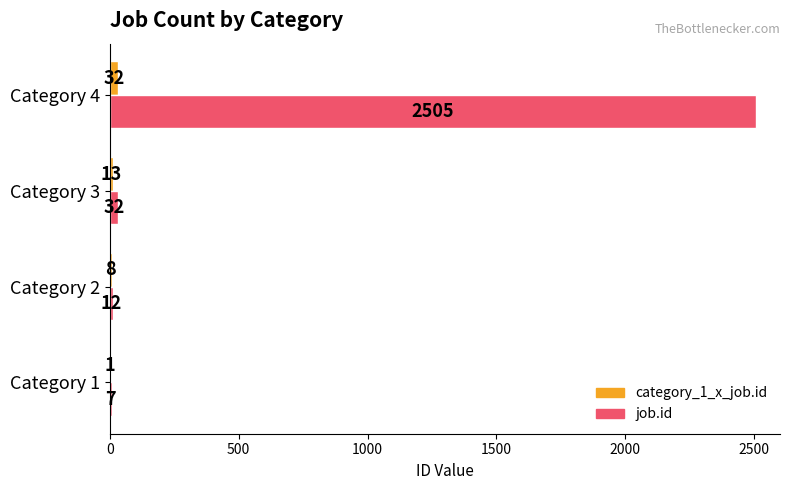

Which series changed the most between Category 1 and Category 3?

job.id